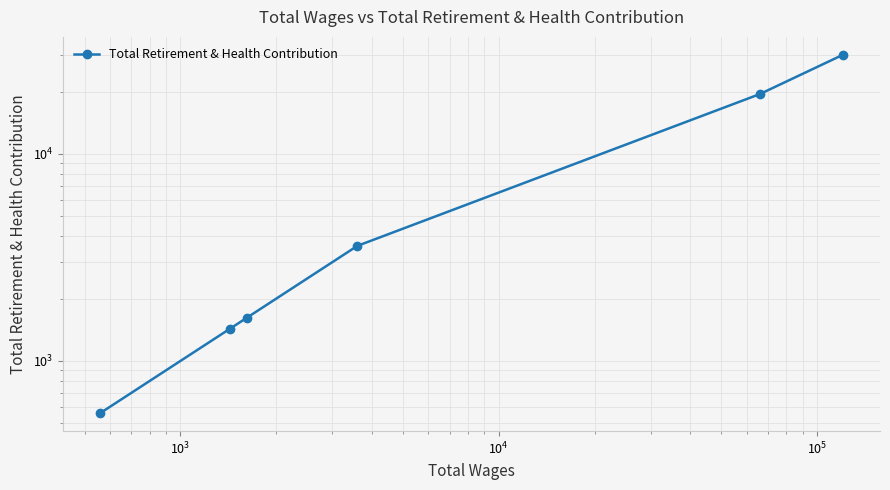

What is the sum of all values?

56720